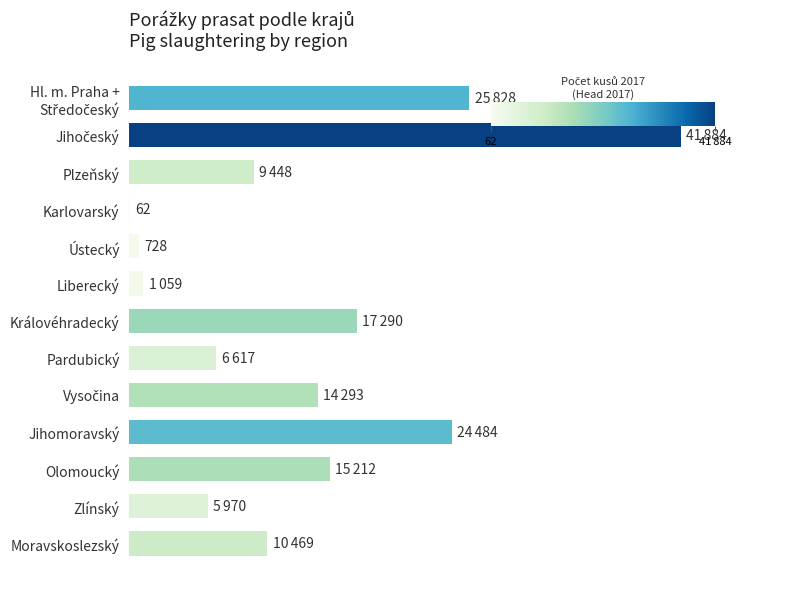

The chart shows a value of 24805 at Olomoucký. True or false?

False